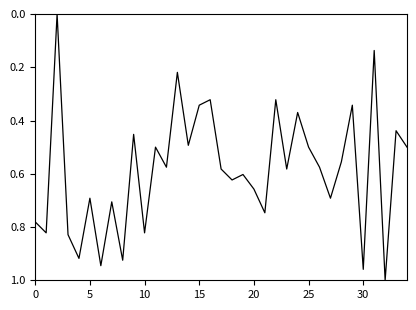

Does the chart have visible grid lines?

No